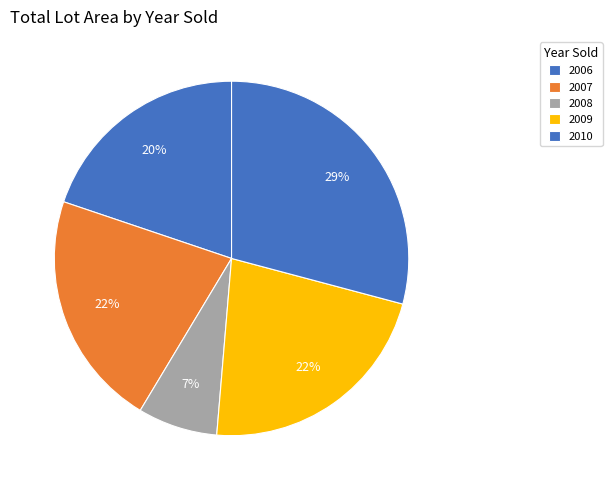

What is the smallest slice in the pie chart?

2008